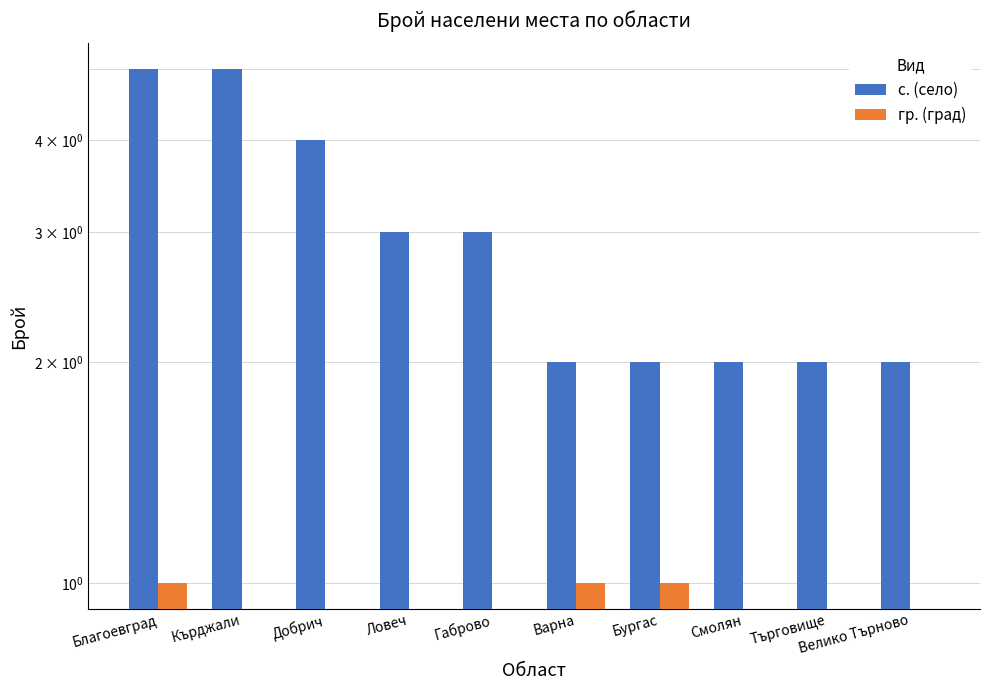

Reading left to right, what are all the values shown in this chart?

с. (село): Благоевград=5	Кърджали=5	Добрич=4	Ловеч=3	Габрово=3	Варна=2	Бургас=2	Смолян=2	Търговище=2	Велико Търново=2
гр. (град): Благоевград=1	Кърджали=0	Добрич=0	Ловеч=0	Габрово=0	Варна=1	Бургас=1	Смолян=0	Търговище=0	Велико Търново=0